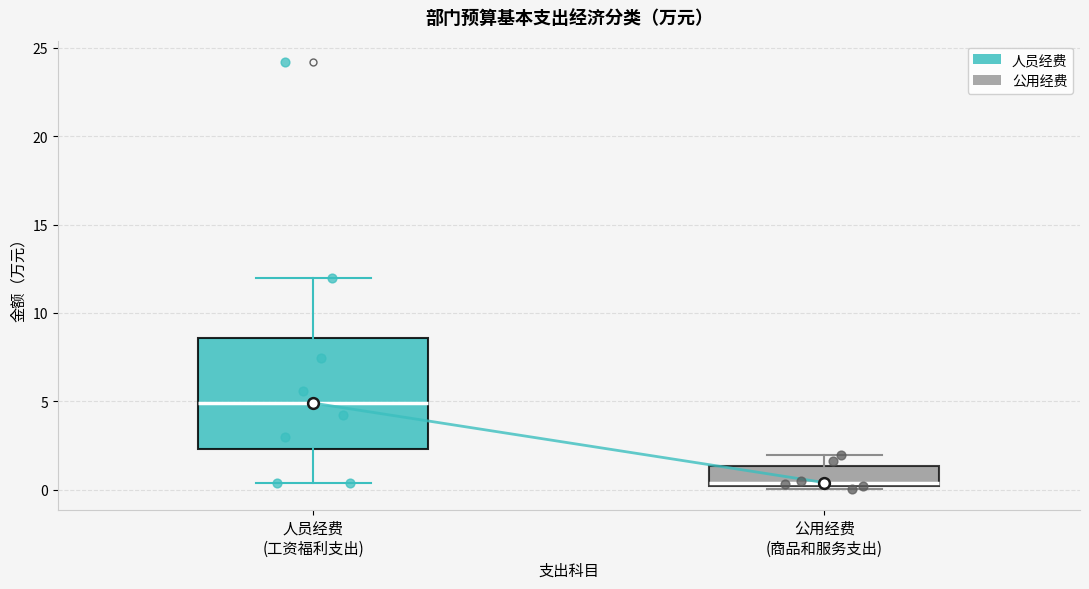

Which box has the lowest median line?

公用经费 (商品和服务支出)